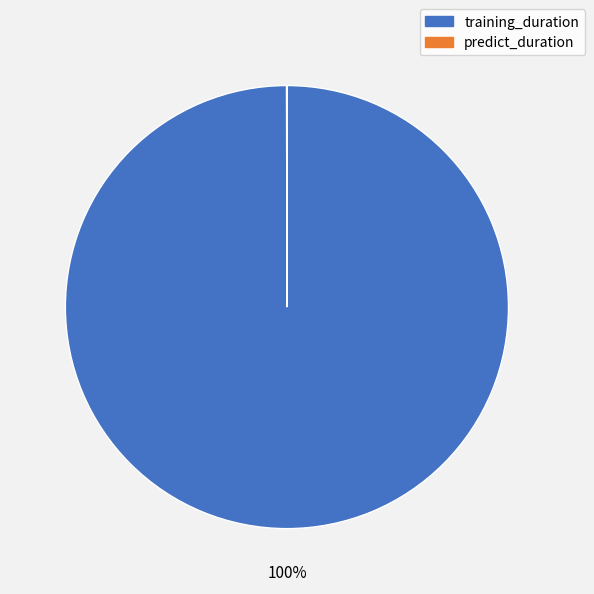

To the nearest percent, what is the average slice percentage?

50%